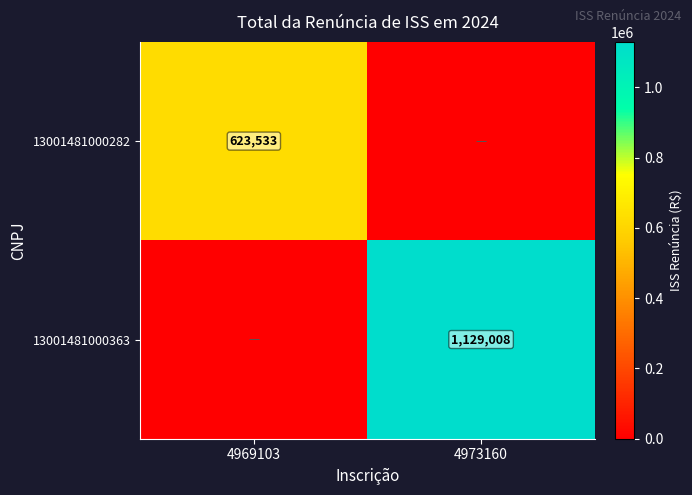

Is the value of 13001481000363 at 4973160 greater than the value of 13001481000282 at 4969103?

Yes